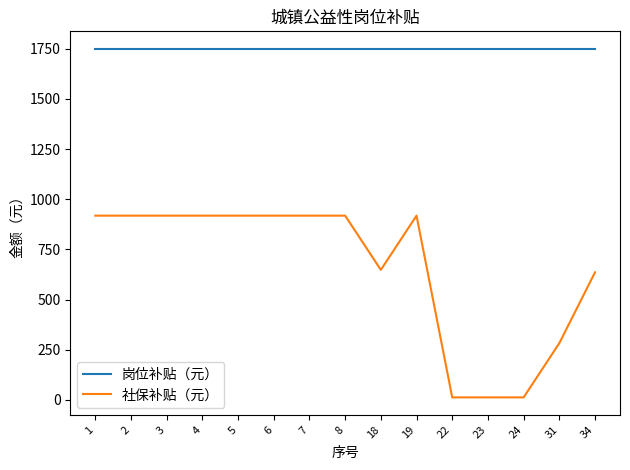

Which series has the largest total across all categories?

岗位补贴（元）